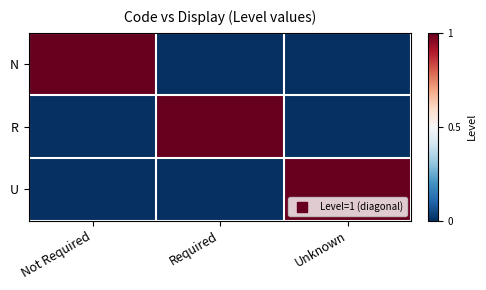

At how many categories does at least one series exceed 0?

3